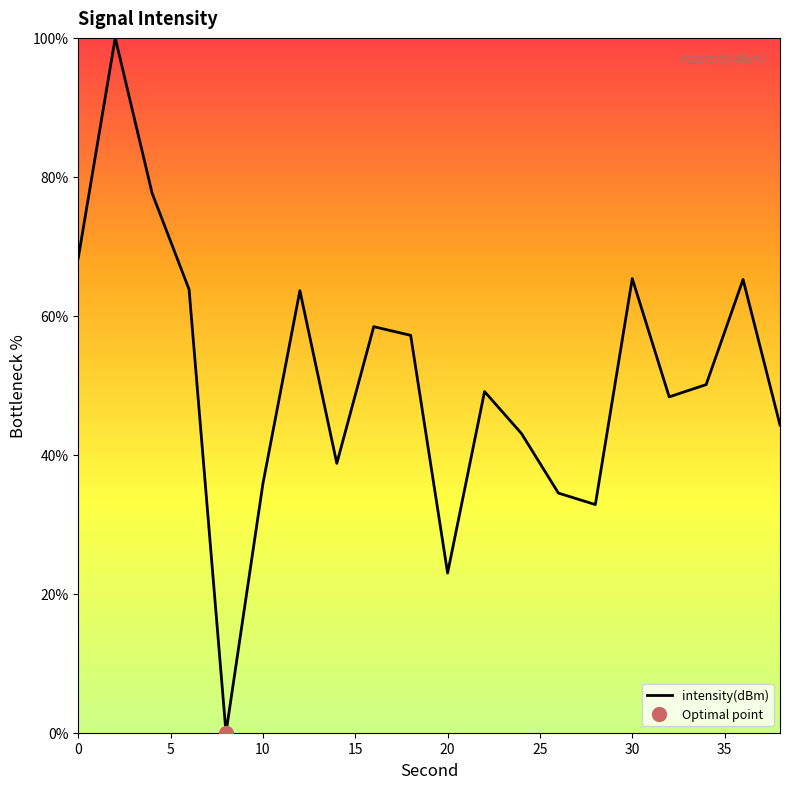

How many values are below 50?

10